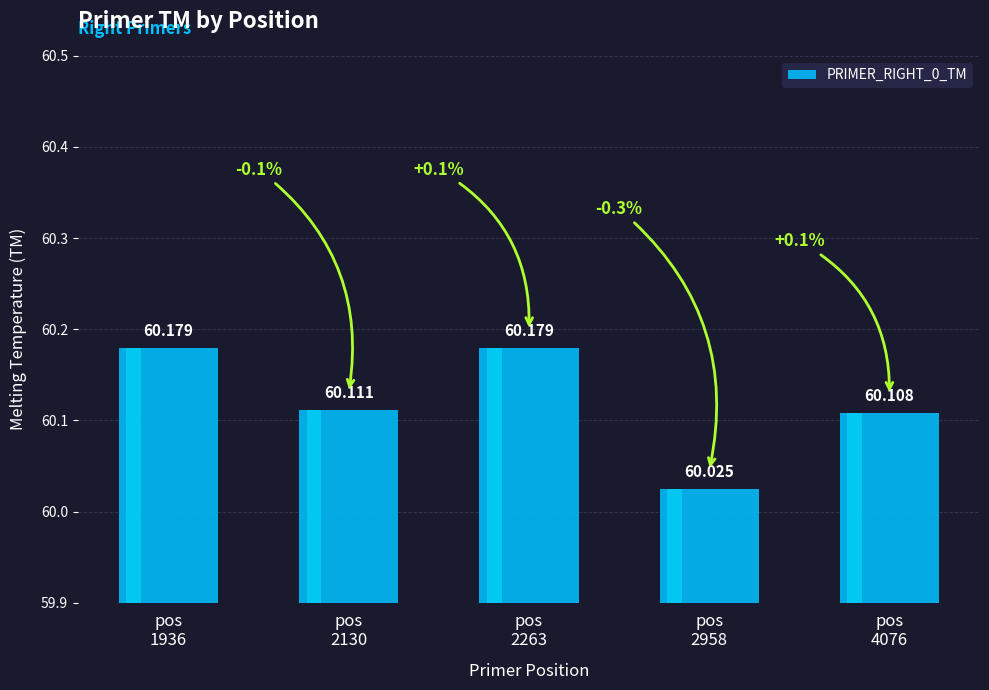

How many values are between 60 and 61?

5